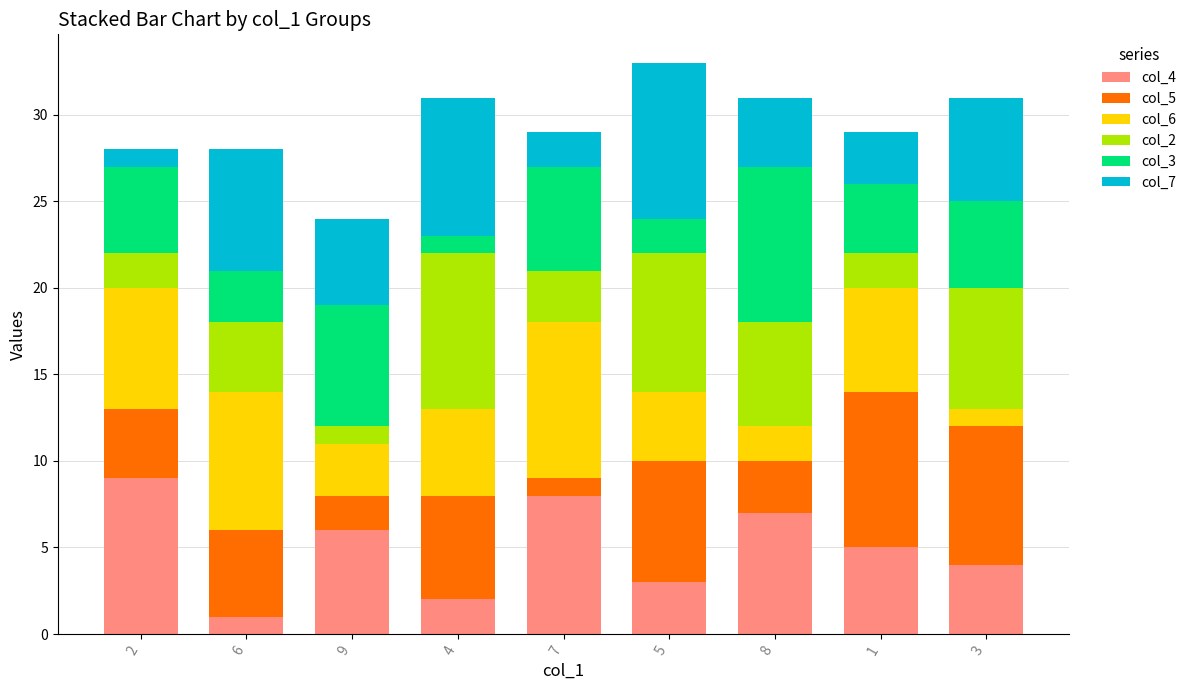

Is it true that col_4 equals 5 at 1?

True